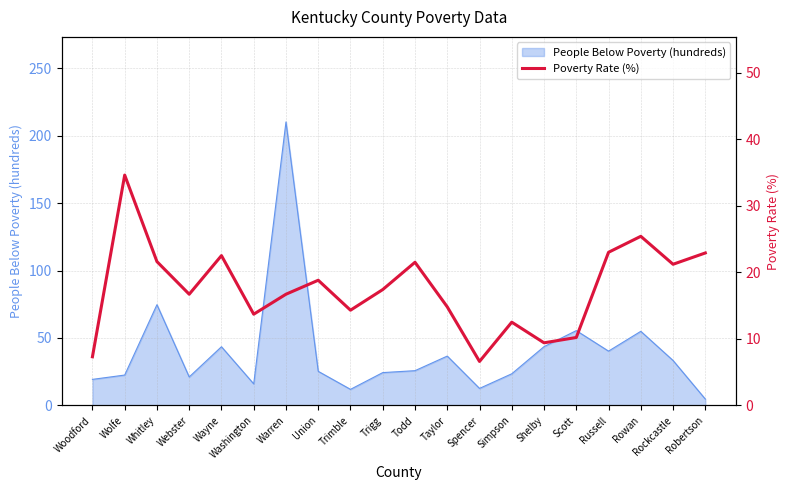

List the labels in order of value, smallest first.

Spencer, Woodford, Shelby, Scott, Simpson, Washington, Trimble, Taylor, Webster, Warren, Trigg, Union, Rockcastle, Todd, Whitley, Wayne, Robertson, Russell, Rowan, Wolfe